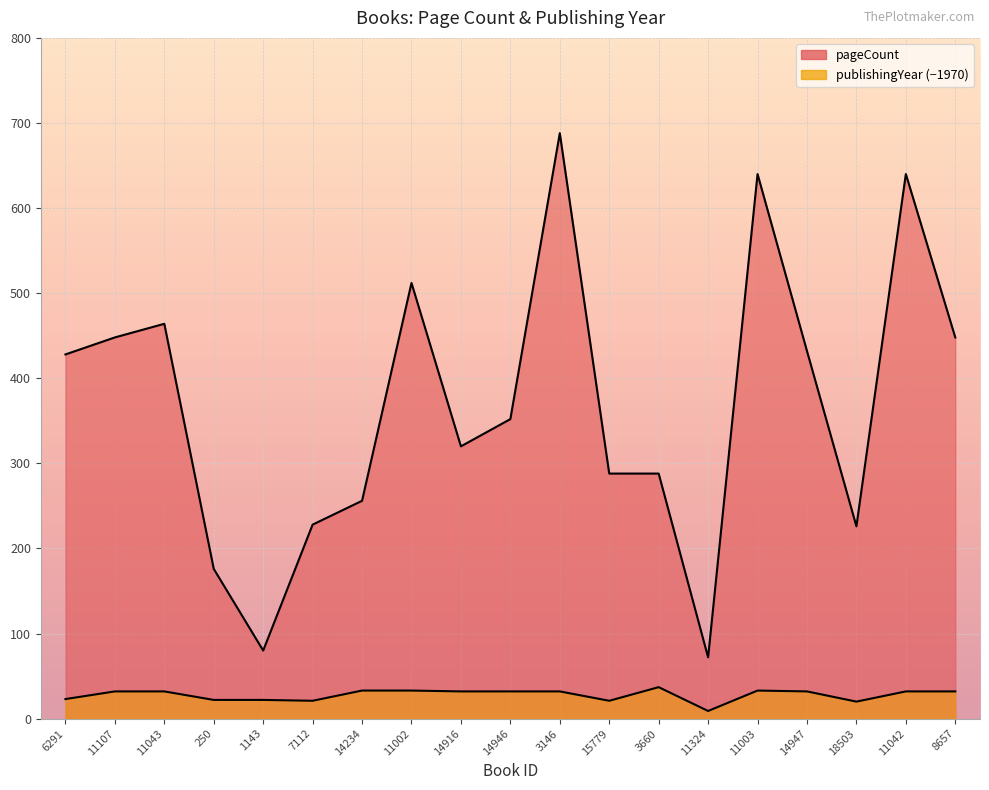

Where is the first local minimum for pageCount?

1143